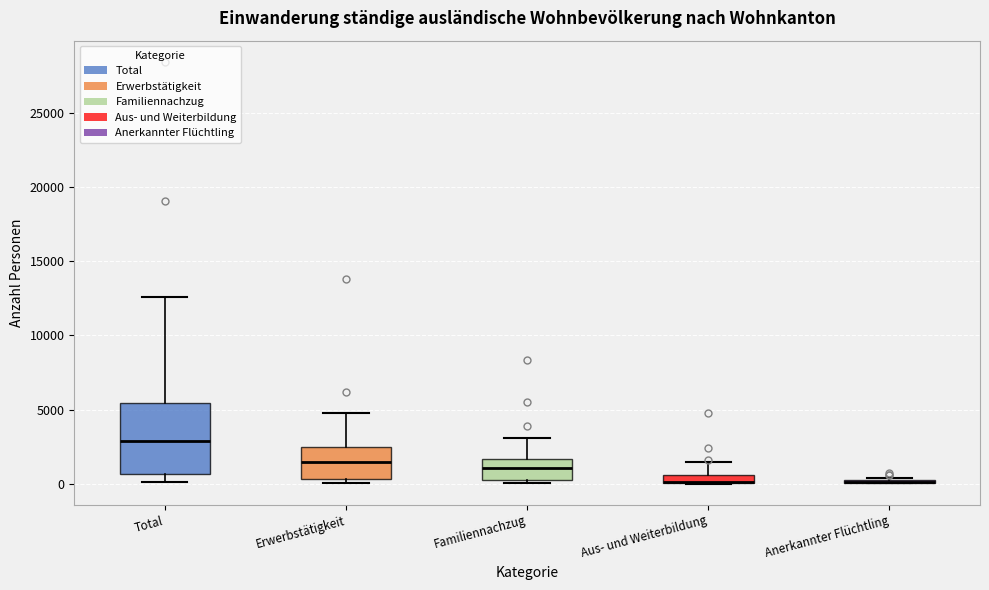

Where is the lower edge of the box for Aus- und Weiterbildung on the y-axis? The values are not printed on the chart, so give them approximately, as read against the axis.

0